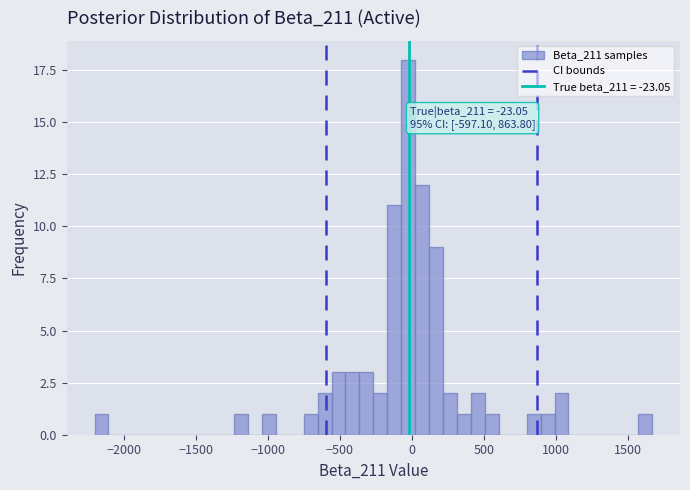

Read against the x-axis, roughly where is the centre of the tallest bar?

-50